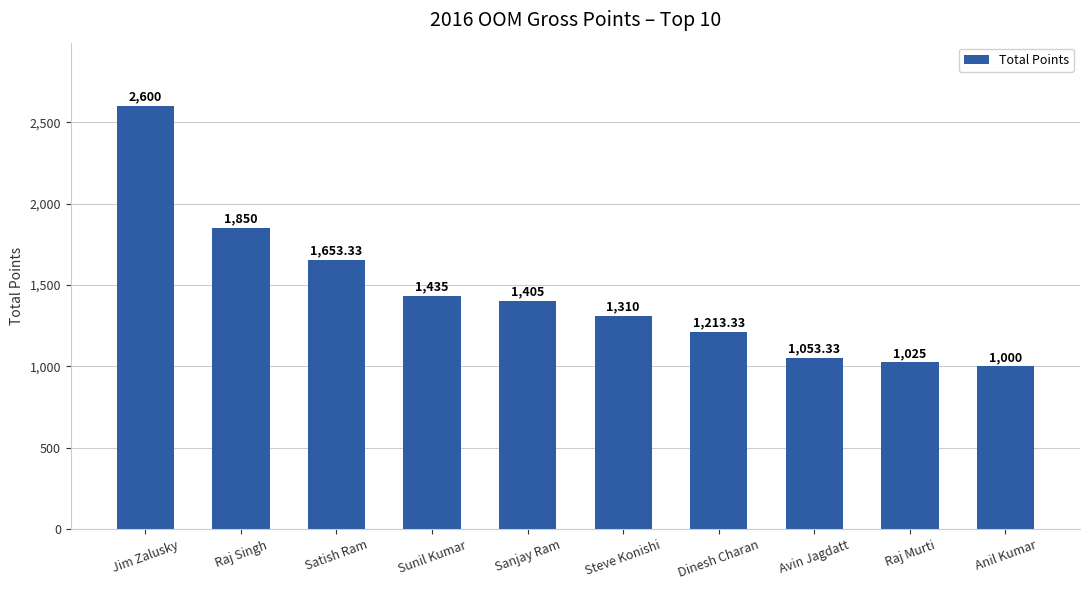

What is the label of the 6th bar from the left?

Steve Konishi